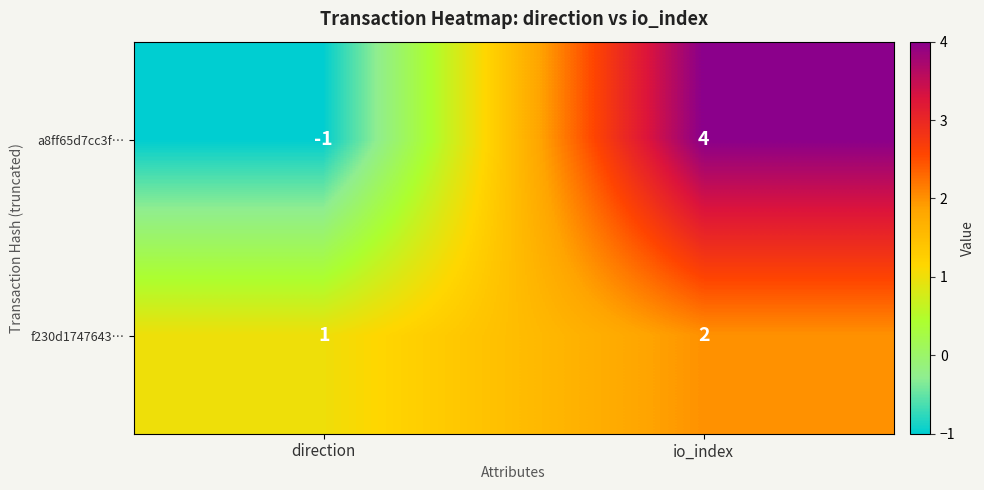

What is the approximate value of a8ff65d7cc3f… at io_index?

4